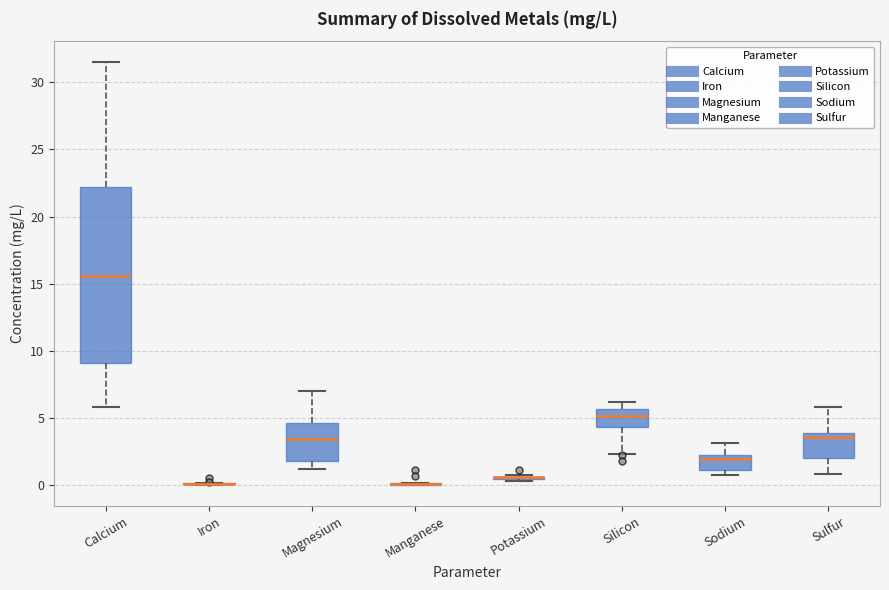

Reading left to right, read every box against the y-axis: the position of its median line, the range the box covers, and the ends of its whiskers. The values are not printed on the chart, so give them approximately, as read against the axis.

Calcium: median 15.5, box 9.0 to 22.0, whiskers 6.0 to 31.5
Iron: box collapsed to a line at 0.0, whiskers 0.0 to 0.0
Magnesium: median 3.5, box 2.0 to 4.5, whiskers 1.0 to 7.0
Manganese: box collapsed to a line at 0.0, whiskers 0.0 to 0.0
Potassium: box collapsed to a line at 0.5, whiskers 0.5 to 0.5
Silicon: median 5.0, box 4.5 to 5.5, whiskers 2.5 to 6.0
Sodium: median 2.0 (just below the box's upper edge), box 1.0 to 2.0, whiskers 0.5 to 3.0
Sulfur: median 3.5, box 2.0 to 4.0, whiskers 1.0 to 6.0